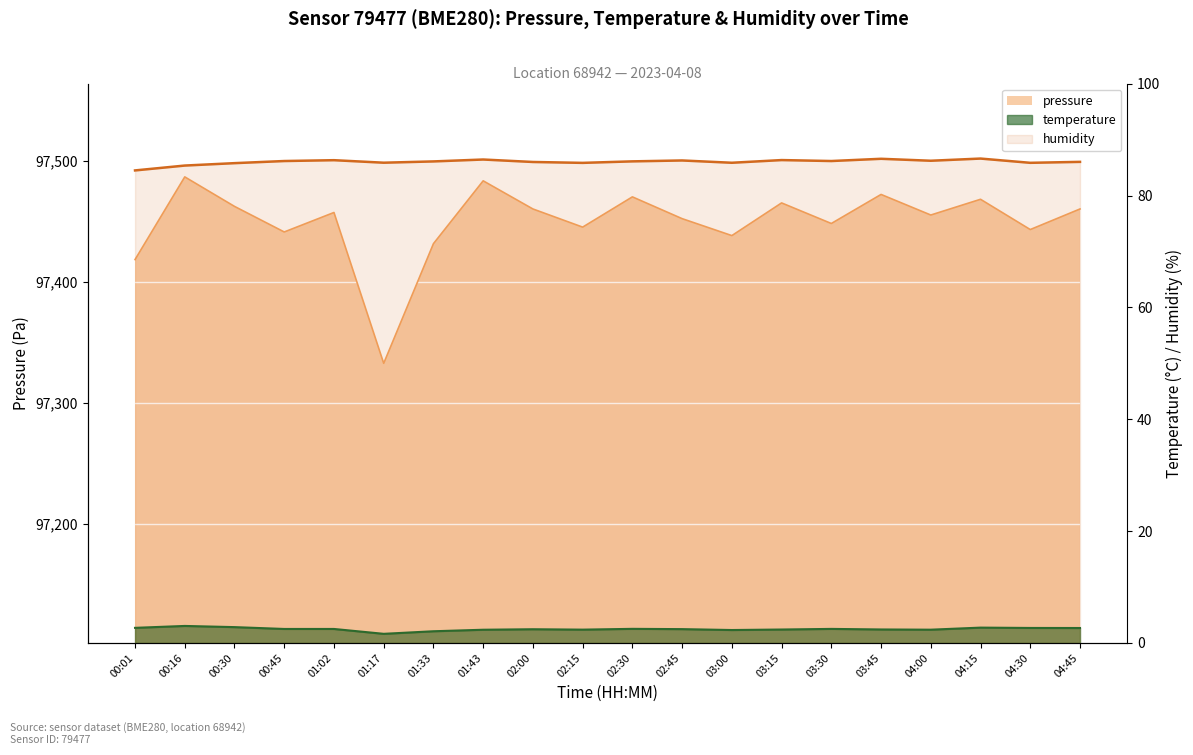

True or false: temperature and pressure cross at least once.

False